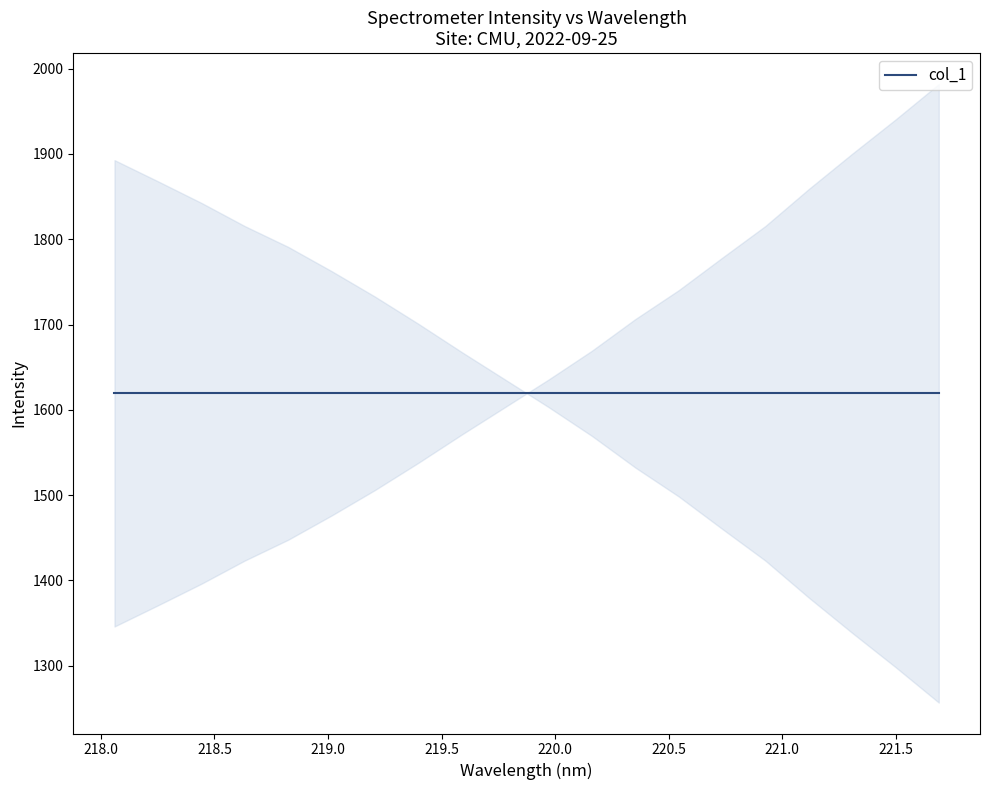

Which label corresponds to the largest value in the chart?

221.6902